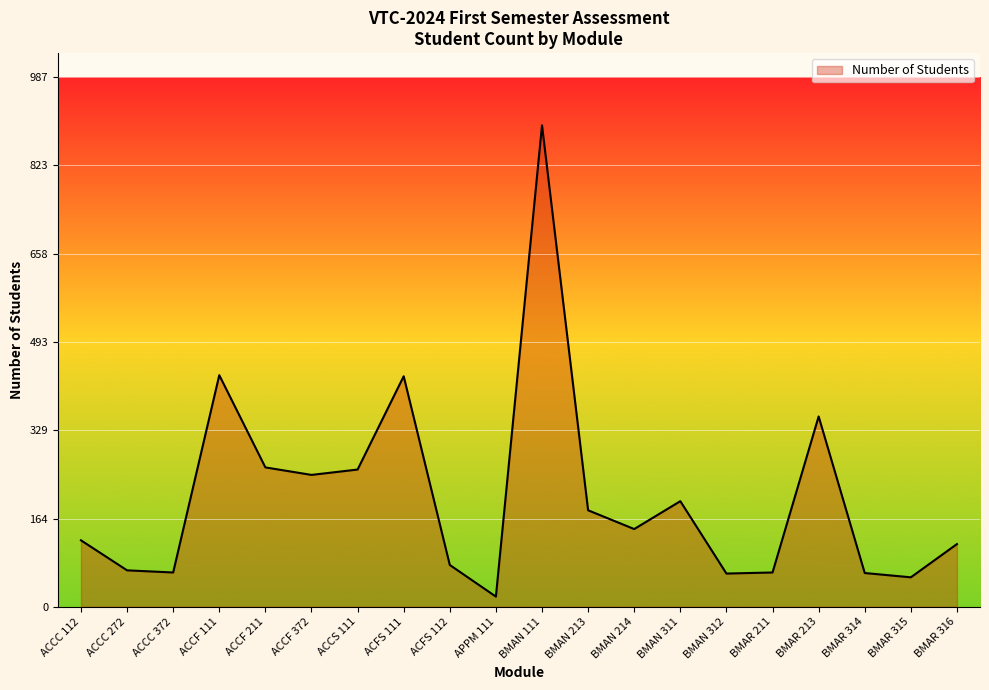

Which label corresponds to the largest value in the chart?

BMAN 111